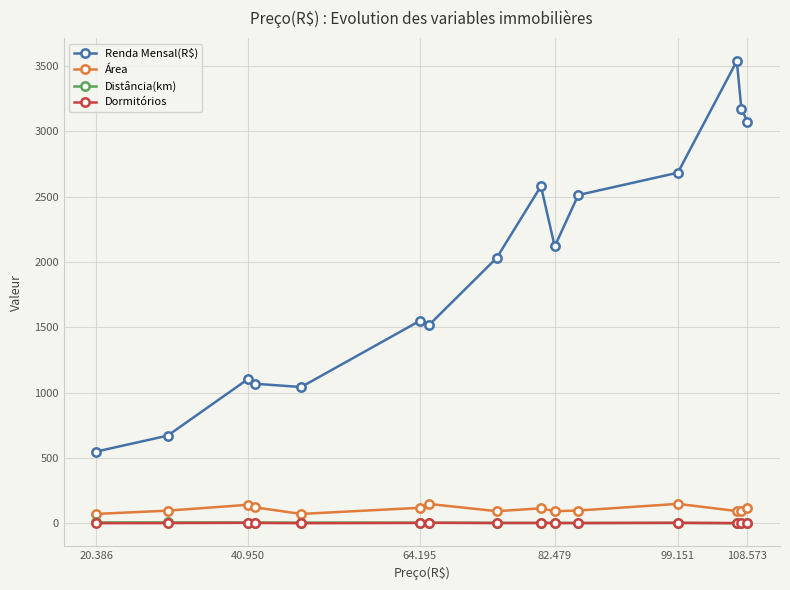

How many data points in Renda Mensal(R$) are less than 2031?

7